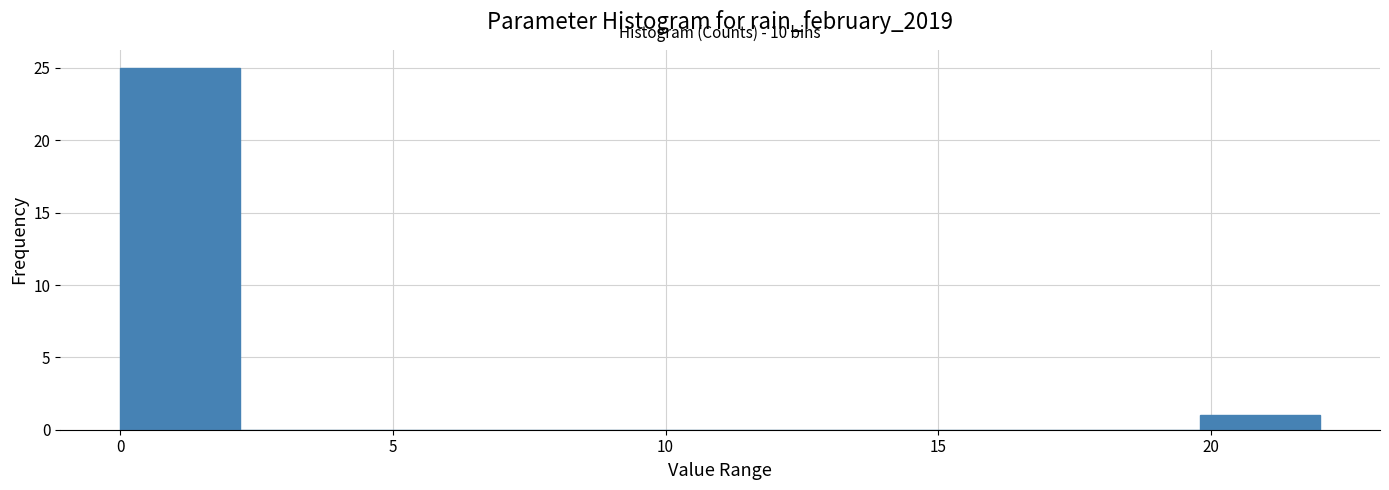

Which range on the x-axis has the tallest bar?

0.0 to 2.2